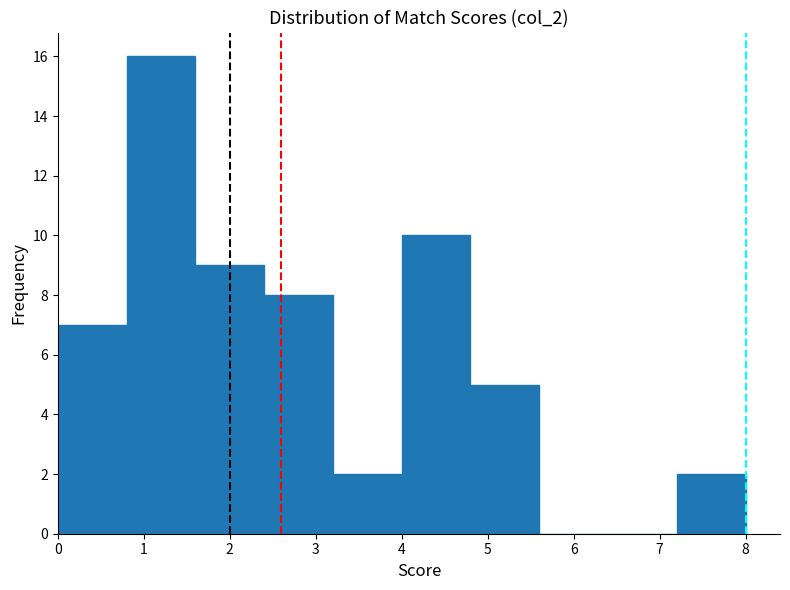

Reading left to right, list every bar in this chart as the range it spans on the x-axis followed by its height. The values are not printed on the chart, so give them approximately, as read against the axis.

0.0 to 0.8: 7
0.8 to 1.6: 16
1.6 to 2.4: 9
2.4 to 3.2: 8
3.2 to 4.0: 2
4.0 to 4.8: 10
4.8 to 5.6: 5
5.6 to 6.4: 0
6.4 to 7.2: 0
7.2 to 8.0: 2